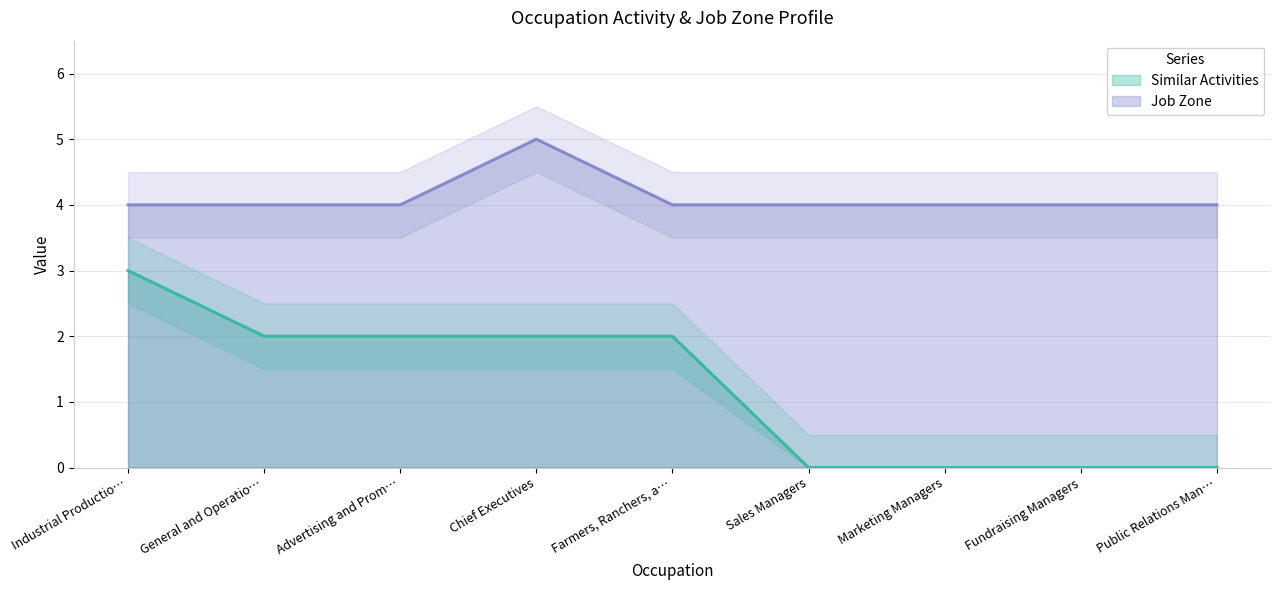

Does the chart have visible grid lines?

Yes